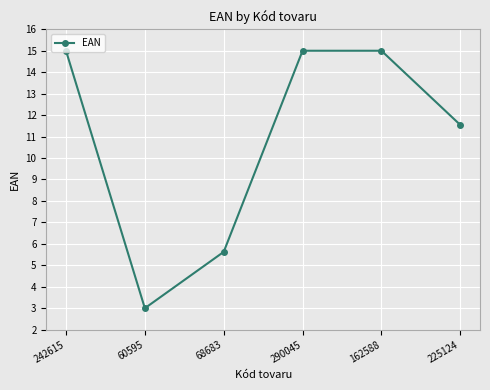

True or false: the data has more than 0 interior local peaks.

True